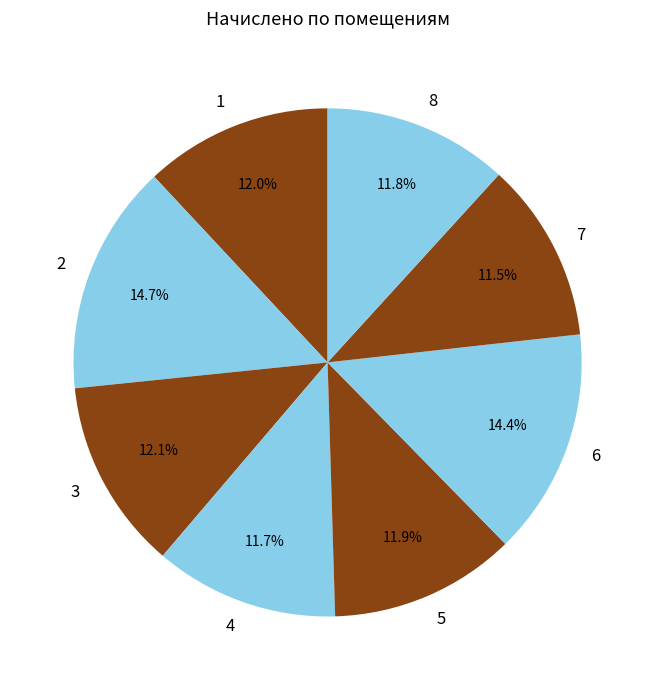

To the nearest percent, what is the difference between the 6 and 7 slice percentages?

3%